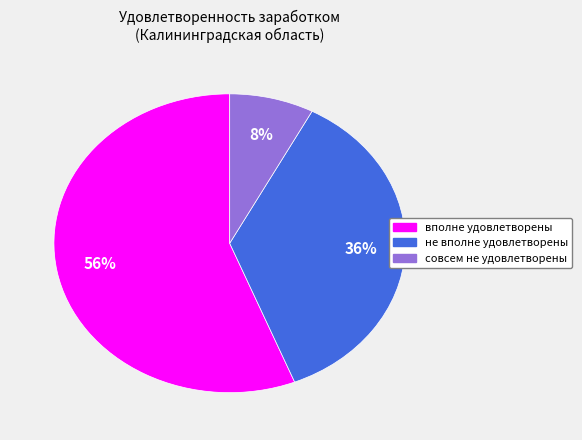

Between вполне удовлетворены and не вполне удовлетворены, which is larger?

вполне удовлетворены